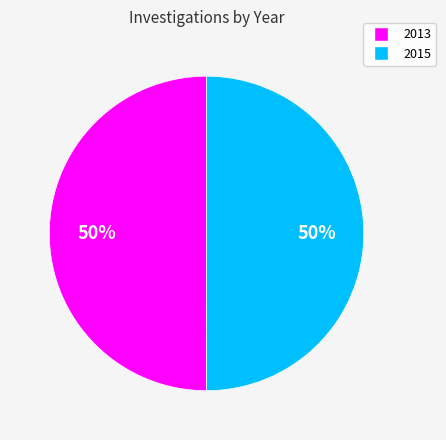

To the nearest percent, what is the combined percentage of 2013 and 2015?

100%